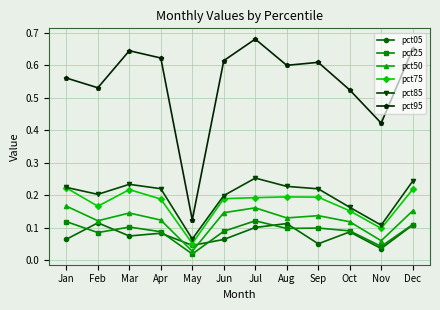

What is the total value across all series at Jul?

1.5